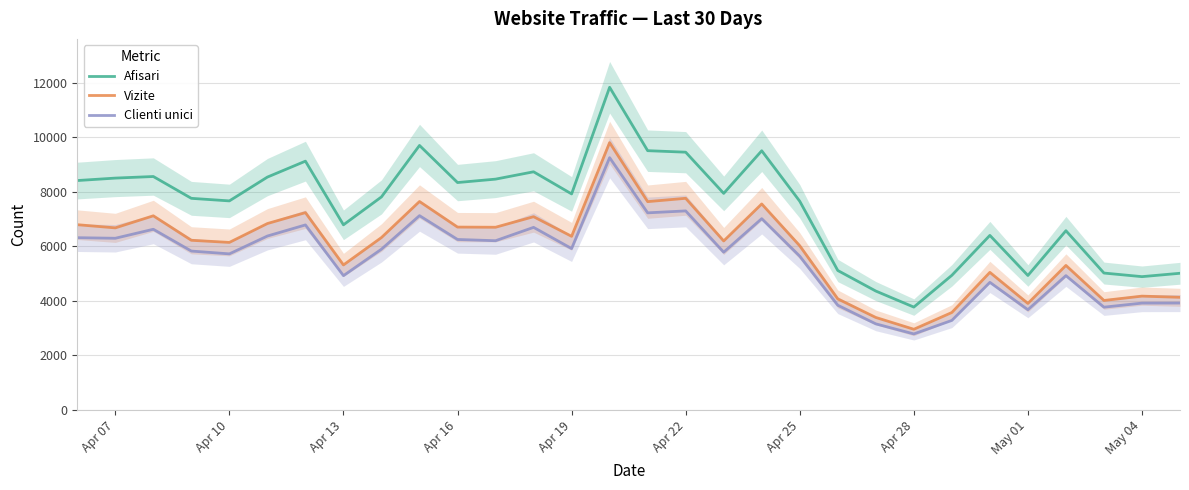

At how many categories does at least one series exceed 9039?

6